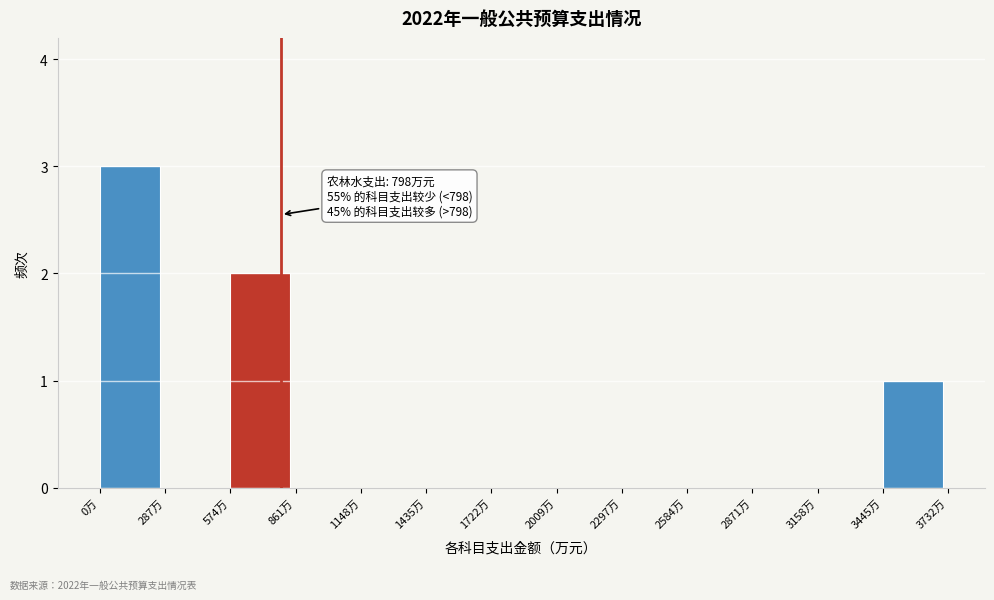

Over which range of the x-axis is the bar tallest?

0 to 300